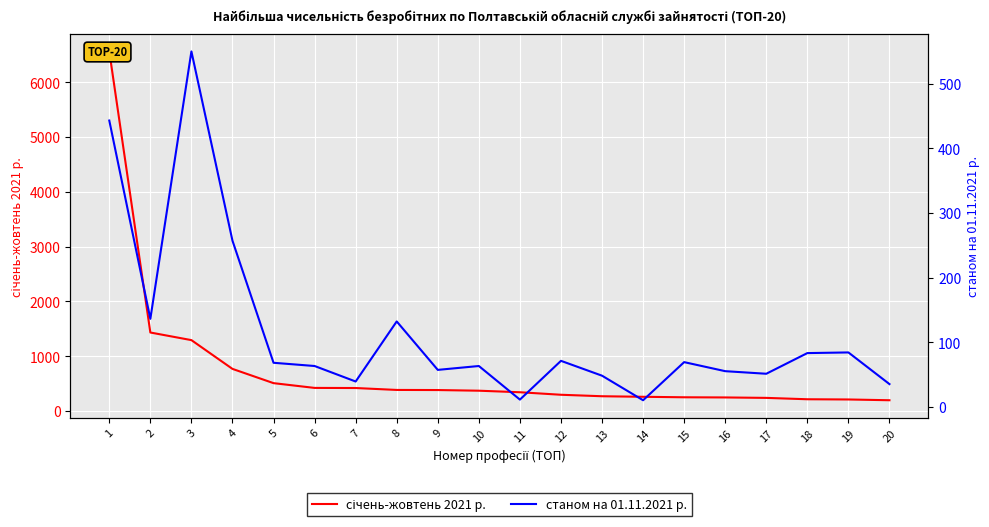

True or false: січень-жовтень 2021 р. and станом на 01.11.2021 р. cross at least once.

False